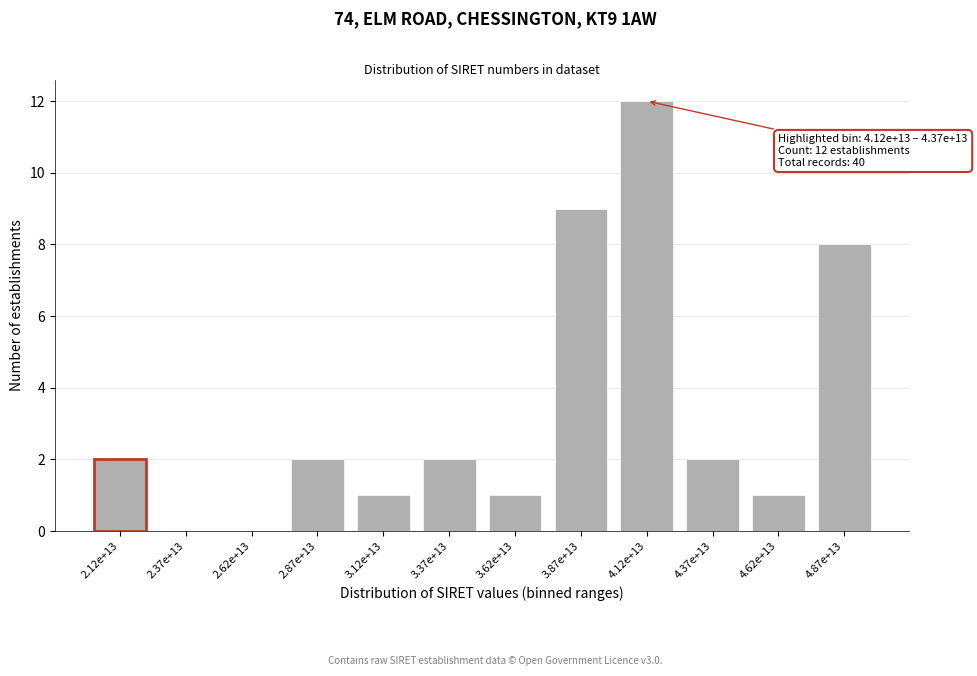

Reading right to left, list all the values displayed in this chart.

4.87e+13=8	4.62e+13=1	4.37e+13=2	4.12e+13=12	3.87e+13=9	3.62e+13=1	3.37e+13=2	3.12e+13=1	2.87e+13=2	2.62e+13=0	2.37e+13=0	2.12e+13=2